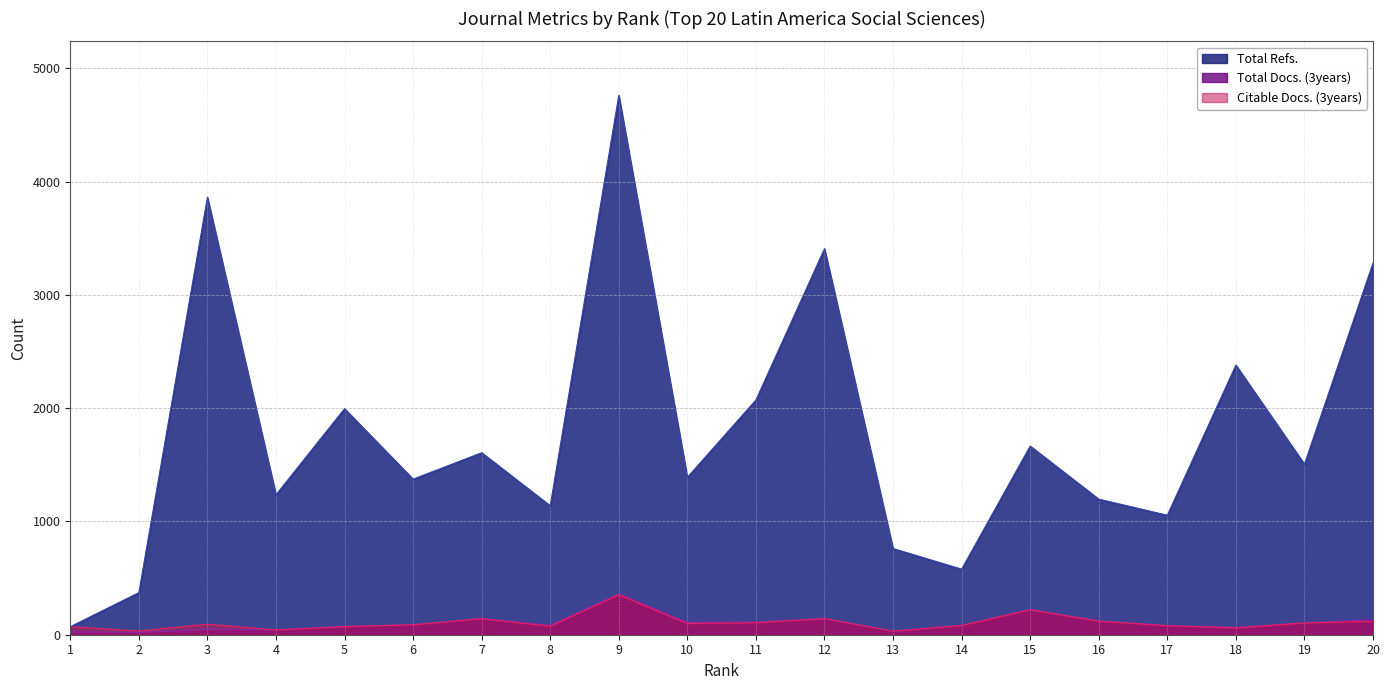

What is the smallest value displayed?

20